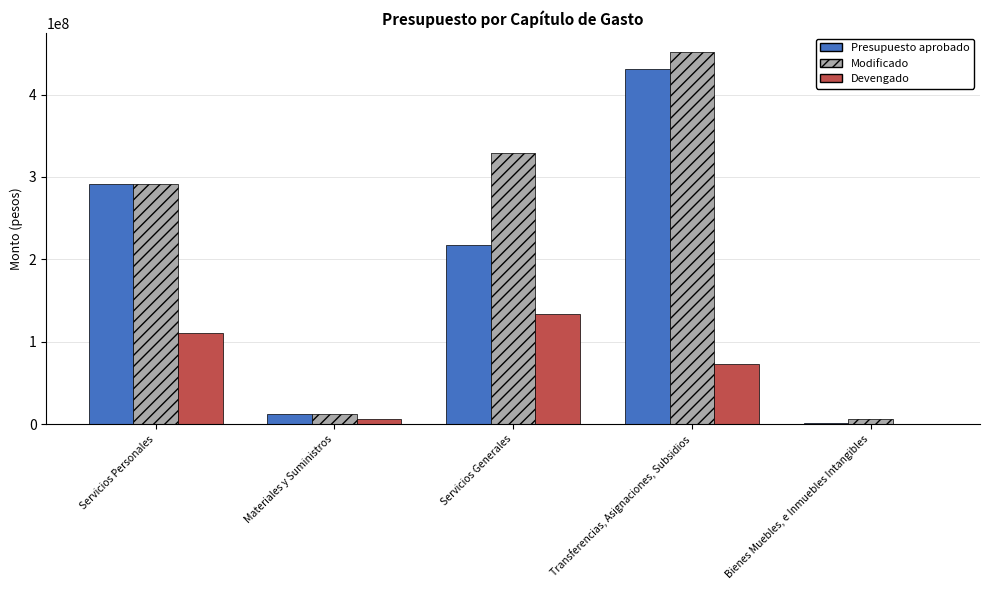

Which category has the highest value across all series?

Transferencias, Asignaciones, Subsidios